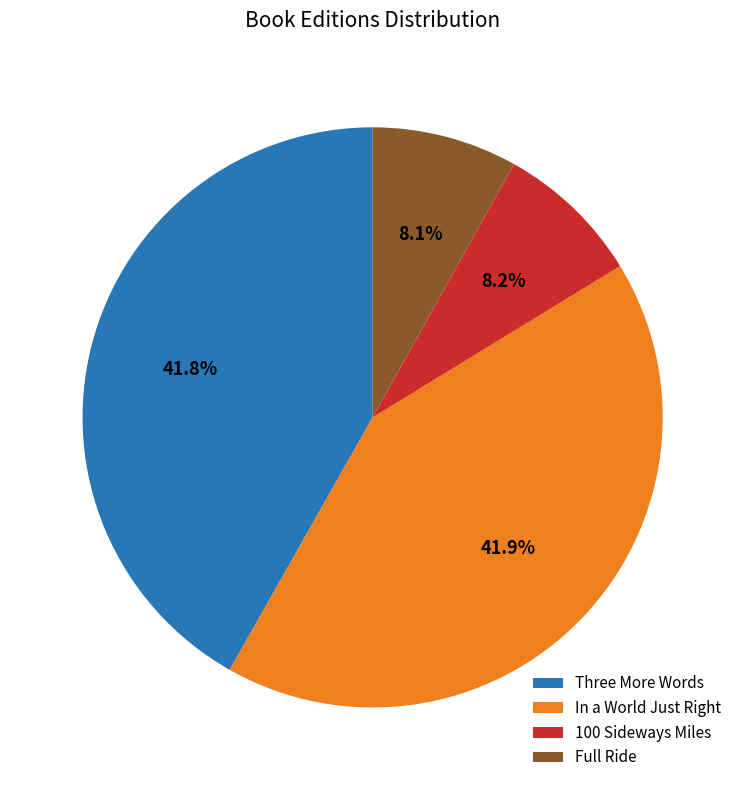

To the nearest percent, what portion does Three More Words represent?

42%